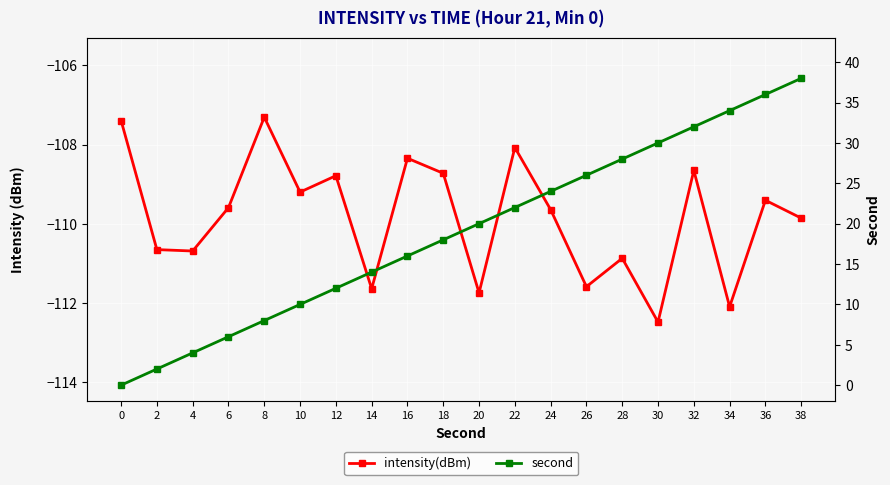

What is the smallest value displayed?

-112.5